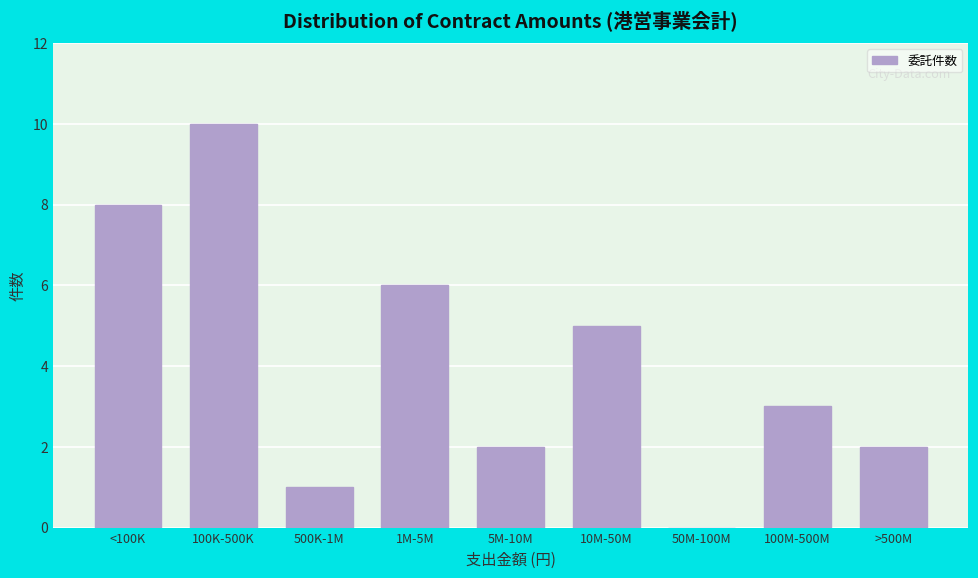

Reading right to left, extract all data points from this chart.

>500M=2	100M-500M=3	50M-100M=0	10M-50M=5	5M-10M=2	1M-5M=6	500K-1M=1	100K-500K=10	<100K=8